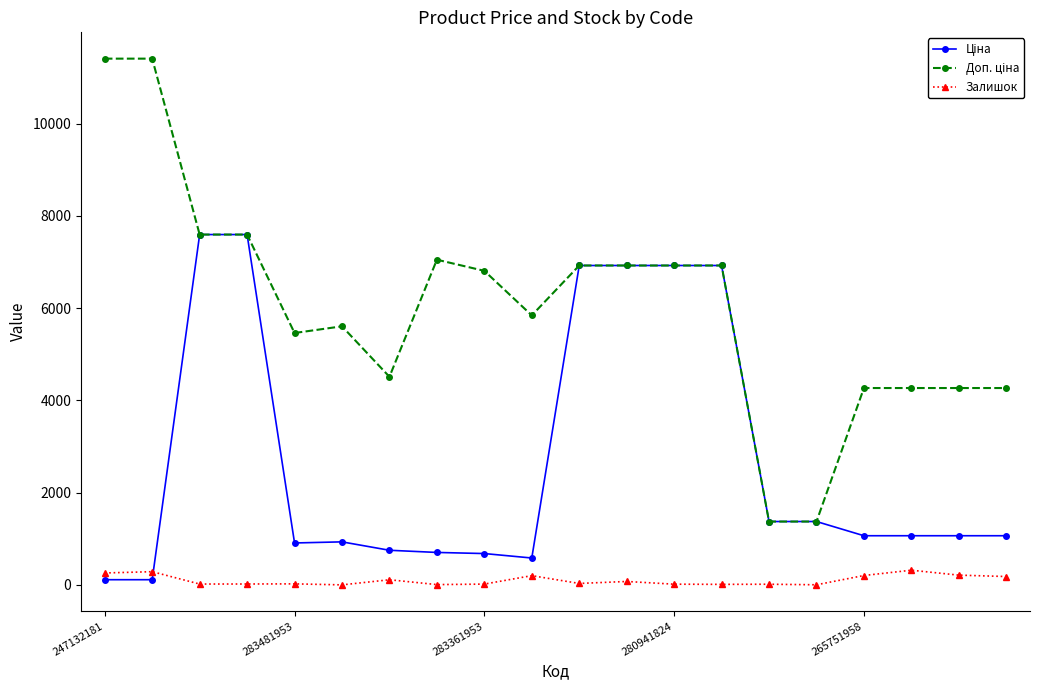

What is the maximum value for Залишок?

320.0